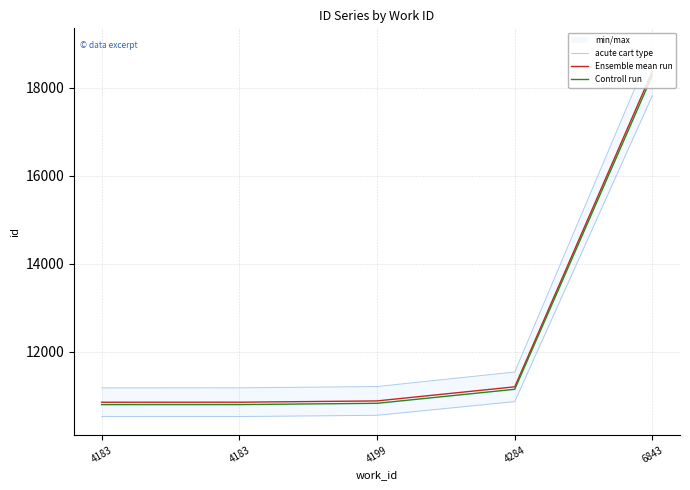

What is the lowest value of the Controll run series?

10798.7